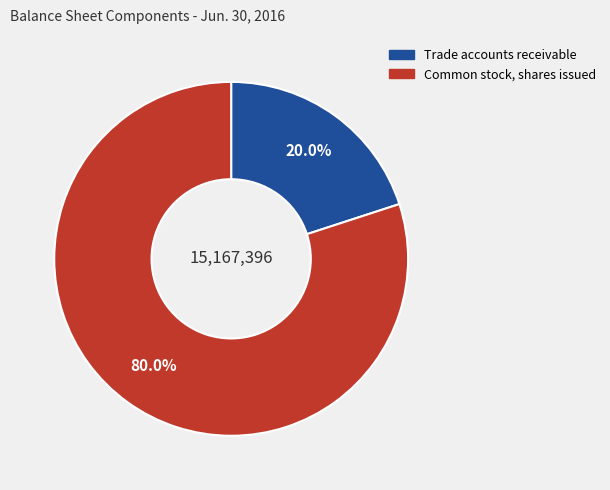

To the nearest percent, what portion does Common stock, shares issued represent?

80%